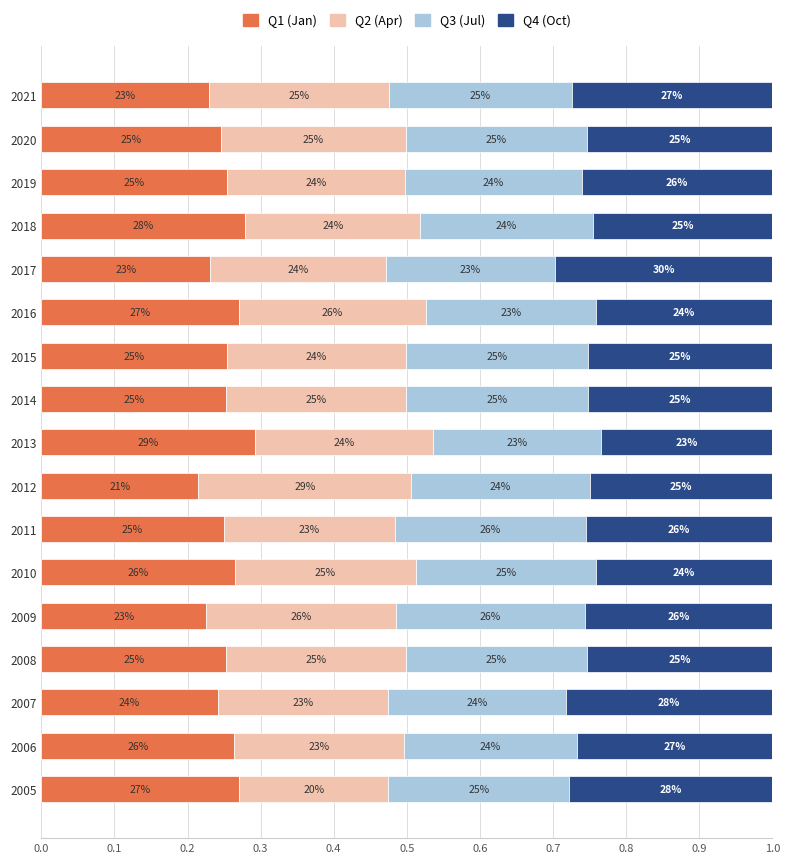

What are all the series names shown in the legend?

Q1 (Jan), Q2 (Apr), Q3 (Jul), Q4 (Oct)